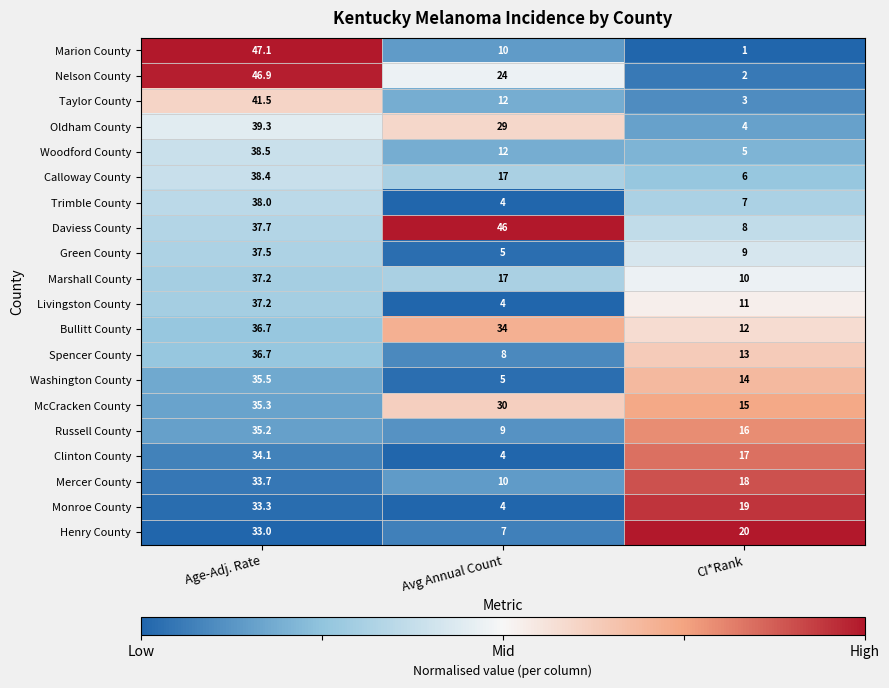

What is the approximate value of Oldham County at CI*Rank?

4.0